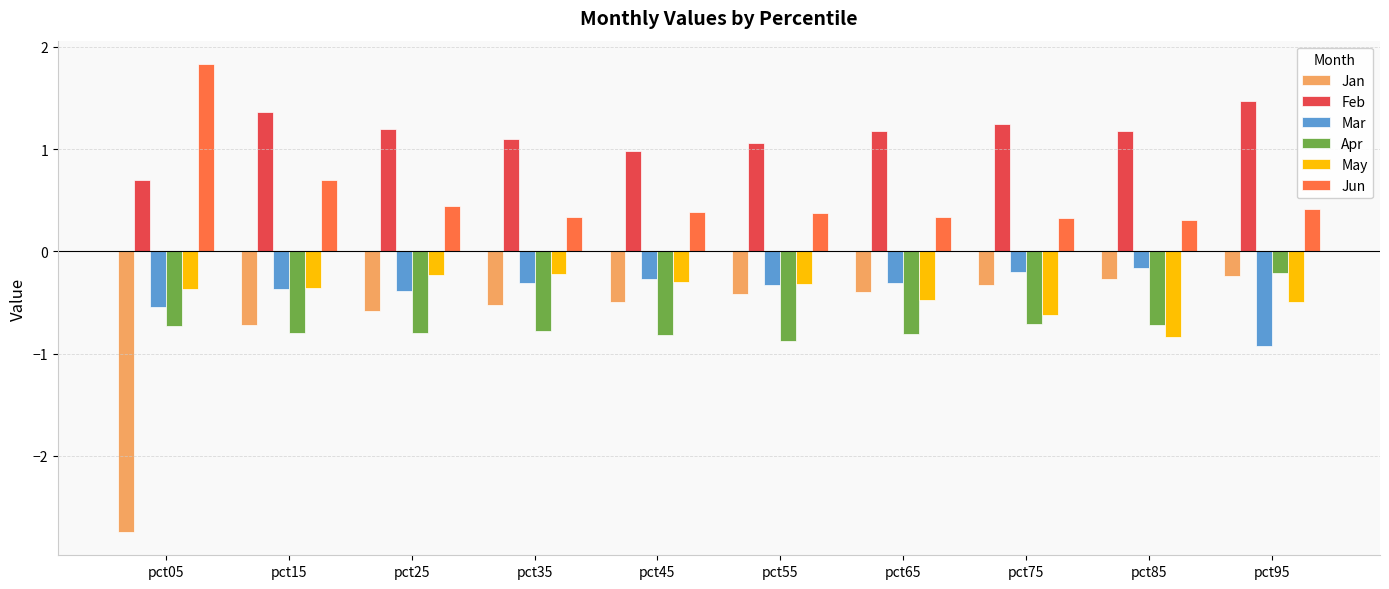

Reading right to left, extract all data points from this chart.

Jan: -0.2	-0.3	-0.3	-0.4	-0.4	-0.5	-0.5	-0.6	-0.7	-2.7
Feb: 1.5	1.2	1.3	1.2	1.1	1.0	1.1	1.2	1.4	0.7
Mar: -0.9	-0.2	-0.2	-0.3	-0.3	-0.3	-0.3	-0.4	-0.4	-0.5
Apr: -0.2	-0.7	-0.7	-0.8	-0.9	-0.8	-0.8	-0.8	-0.8	-0.7
May: -0.5	-0.8	-0.6	-0.5	-0.3	-0.3	-0.2	-0.2	-0.4	-0.4
Jun: 0.4	0.3	0.3	0.3	0.4	0.4	0.3	0.4	0.7	1.8